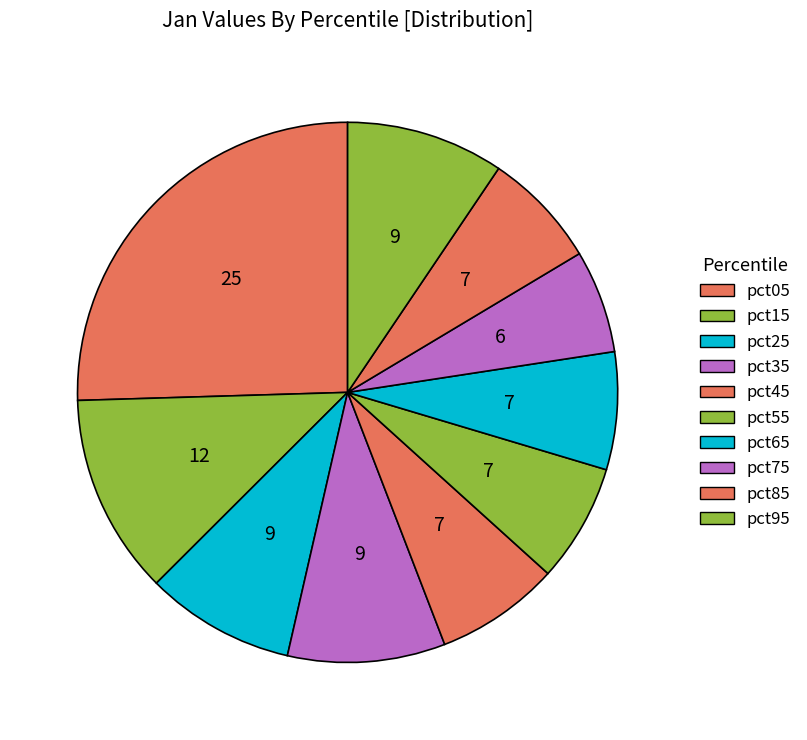

Does pct95 account for over 50% of the chart?

No